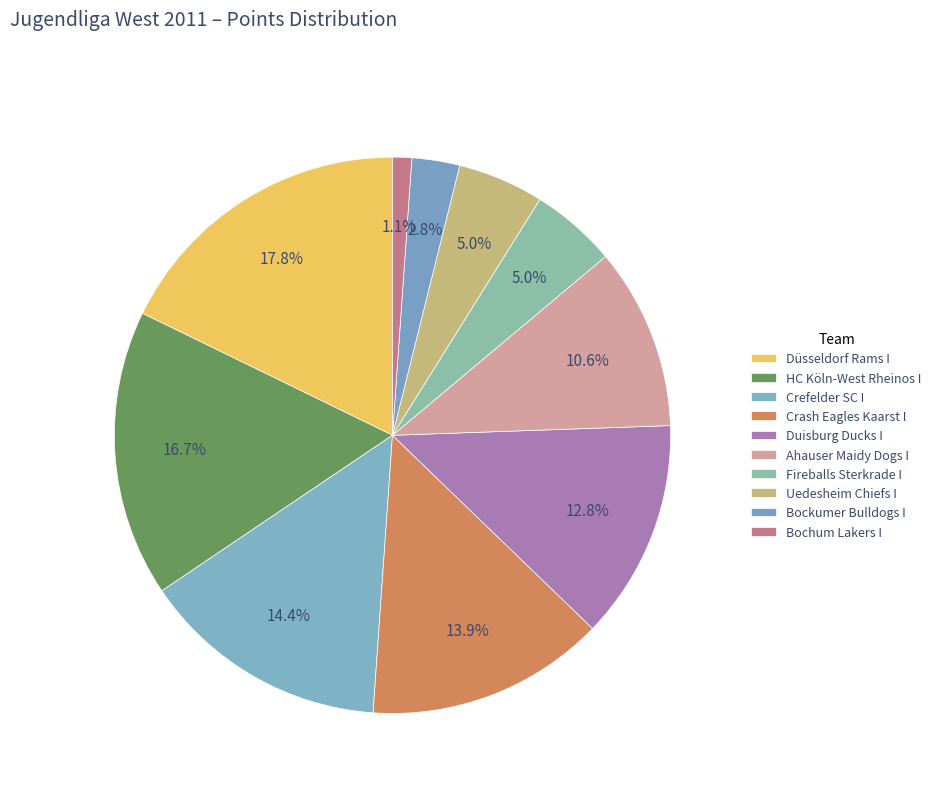

Is it true that Uedesheim Chiefs I is 1% of the pie?

False